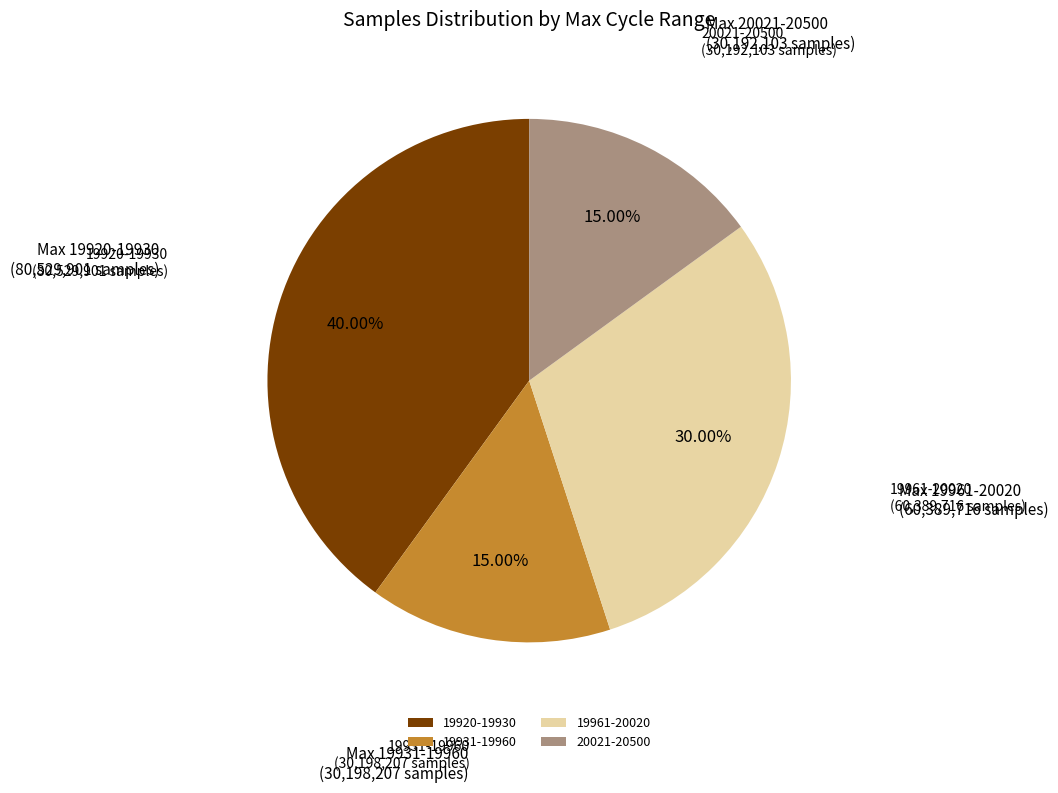

Is the sum of 19961-20020 and 19920-19930 greater than half?

Yes